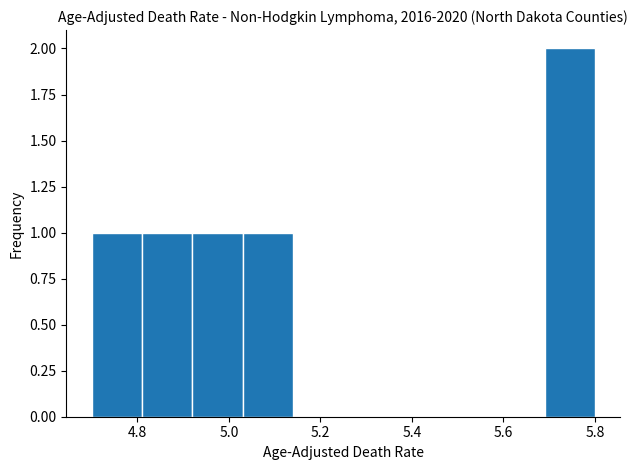

Which range on the x-axis has the tallest bar?

5.69 to 5.80